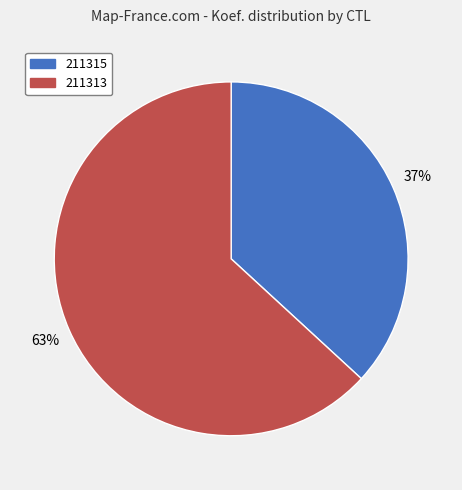

Is 211313 the majority of the pie?

Yes